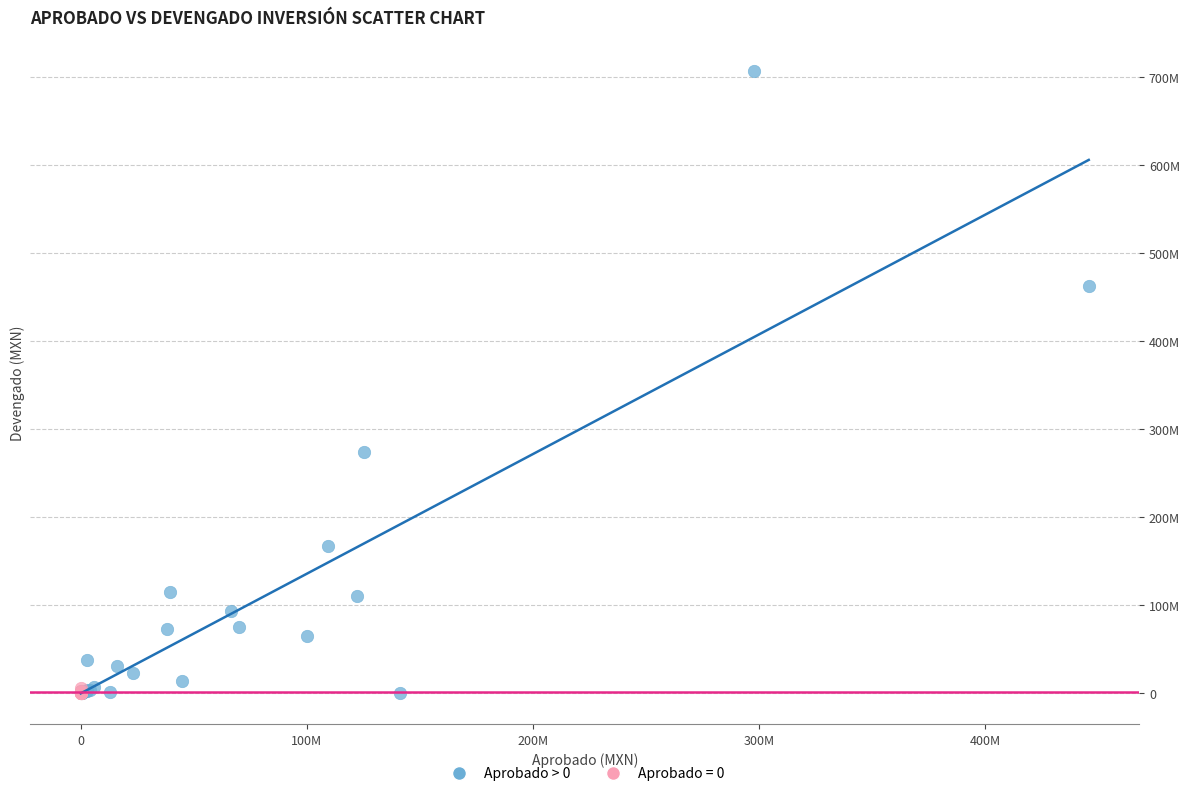

What are all the series names shown in the legend?

Aprobado > 0, Aprobado = 0